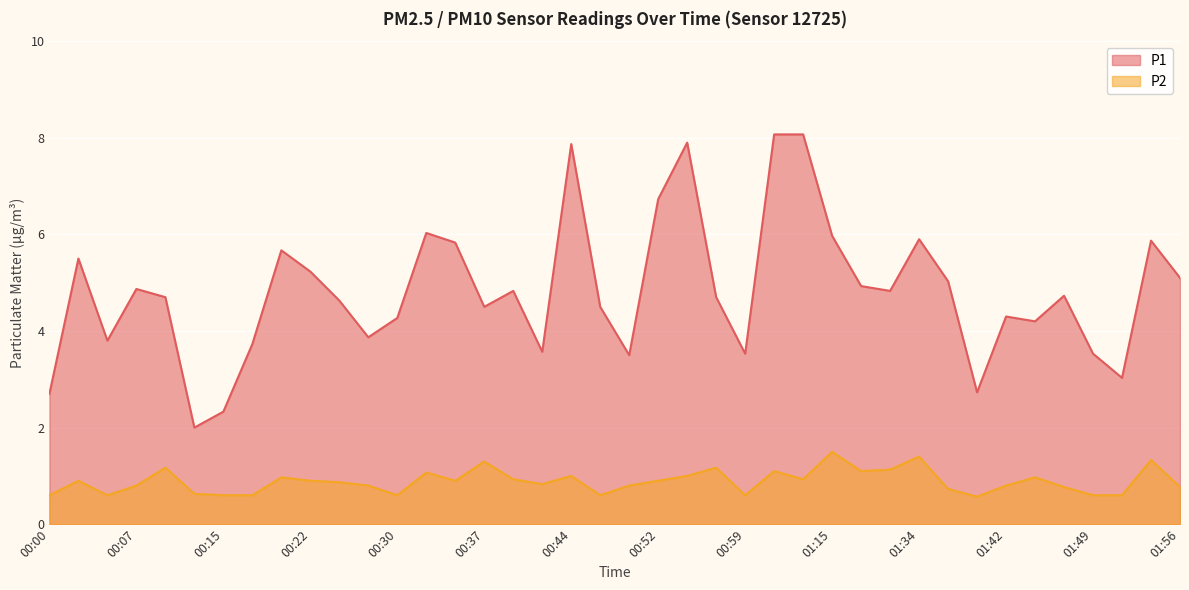

What is the label of the 28th point from the left?

01:15